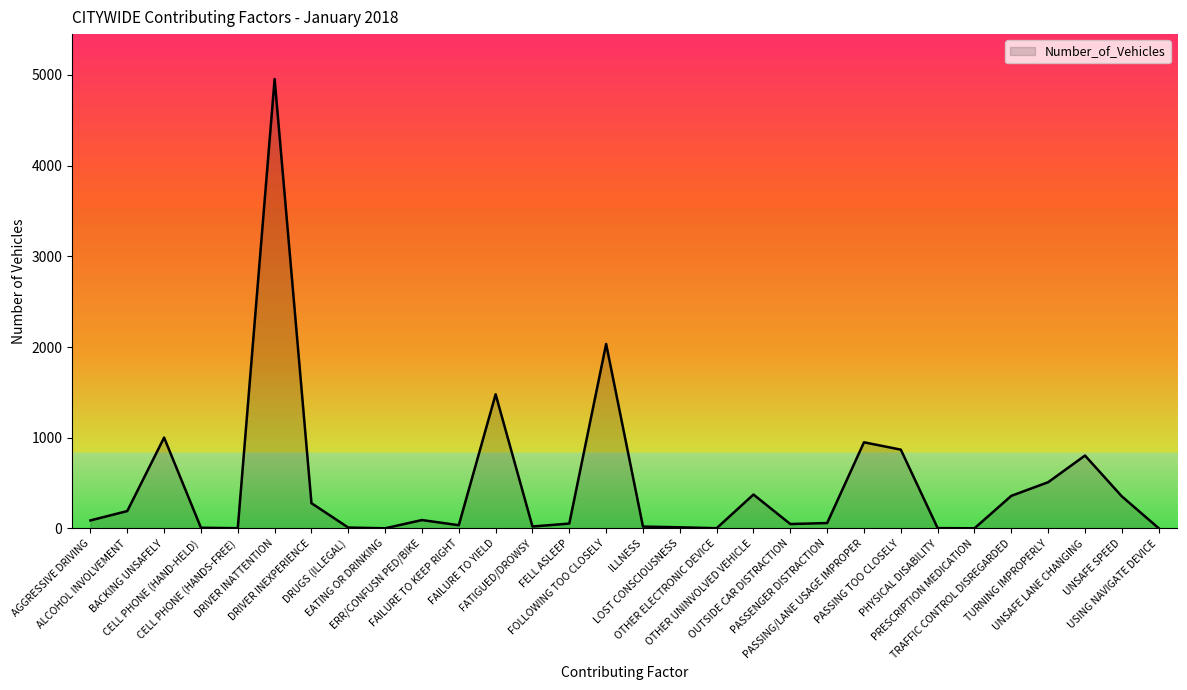

What is the difference between the maximum and minimum values?

4952